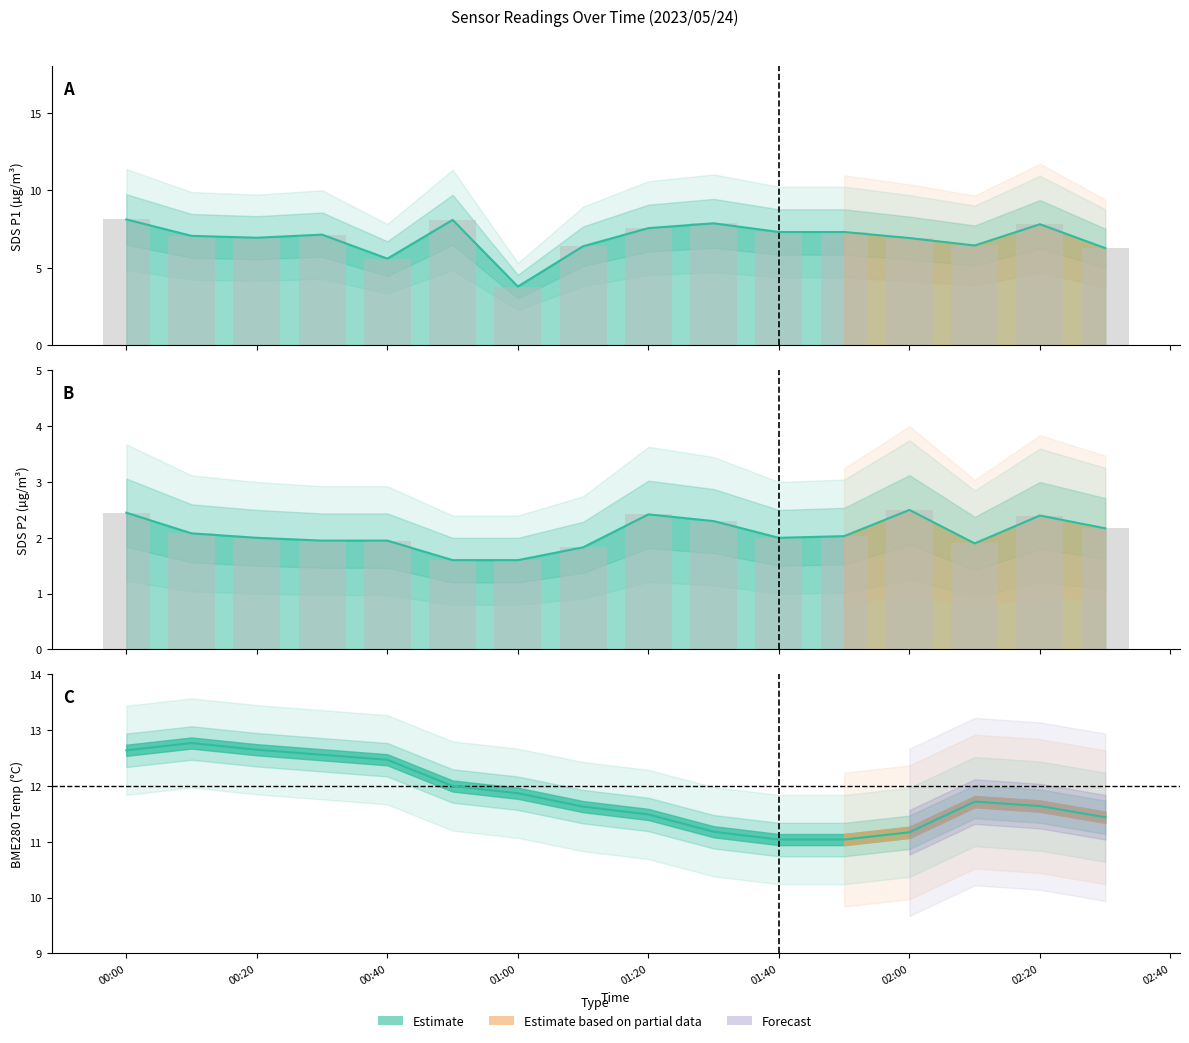

True or false: SDS_P1 has a value of 7.2 at 2023/05/24 00:30.

True